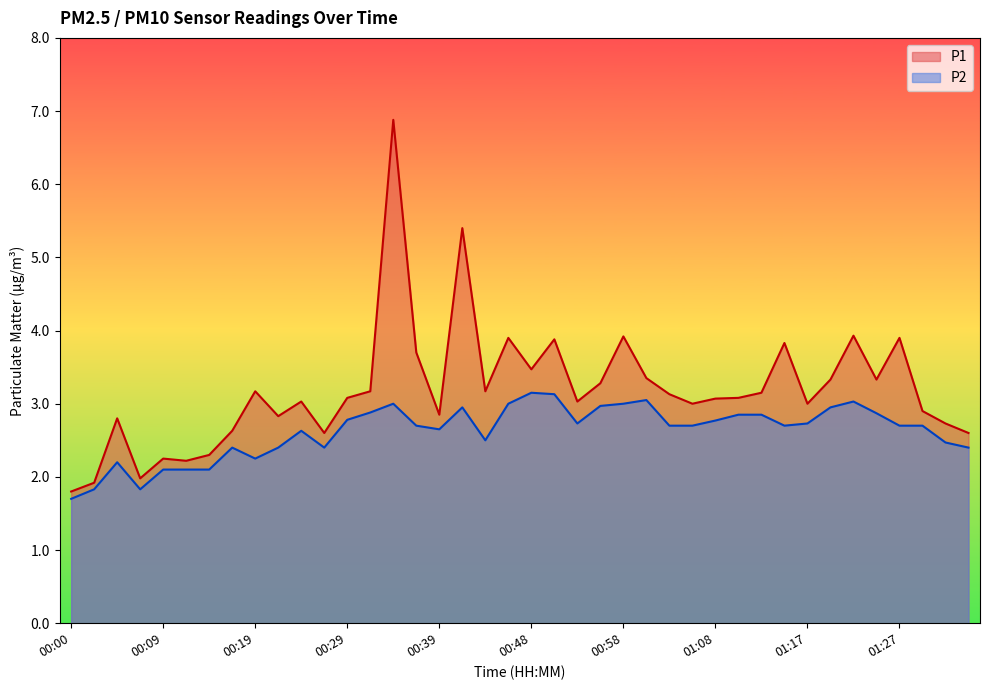

Reading left to right, extract all data points from this chart.

P1: 00:00=1.8	00:02=1.9	00:05=2.8	00:07=2.0	00:09=2.2	00:12=2.2	00:14=2.3	00:17=2.6	00:19=3.2	00:22=2.8	00:24=3.0	00:26=2.6	00:29=3.1	00:31=3.2	00:34=6.9	00:36=3.7	00:39=2.9	00:41=5.4	00:43=3.2	00:46=3.9	00:48=3.5	00:51=3.9	00:53=3.0	00:56=3.3	00:58=3.9	01:00=3.4	01:03=3.1	01:05=3.0	01:08=3.1	01:10=3.1	01:13=3.1	01:15=3.8	01:17=3.0	01:20=3.3	01:22=3.9	01:25=3.3	01:27=3.9	01:30=2.9	01:32=2.7	01:34=2.6
P2: 00:00=1.7	00:02=1.8	00:05=2.2	00:07=1.8	00:09=2.1	00:12=2.1	00:14=2.1	00:17=2.4	00:19=2.2	00:22=2.4	00:24=2.6	00:26=2.4	00:29=2.8	00:31=2.9	00:34=3.0	00:36=2.7	00:39=2.6	00:41=3.0	00:43=2.5	00:46=3.0	00:48=3.1	00:51=3.1	00:53=2.7	00:56=3.0	00:58=3.0	01:00=3.0	01:03=2.7	01:05=2.7	01:08=2.8	01:10=2.9	01:13=2.9	01:15=2.7	01:17=2.7	01:20=3.0	01:22=3.0	01:25=2.9	01:27=2.7	01:30=2.7	01:32=2.5	01:34=2.4